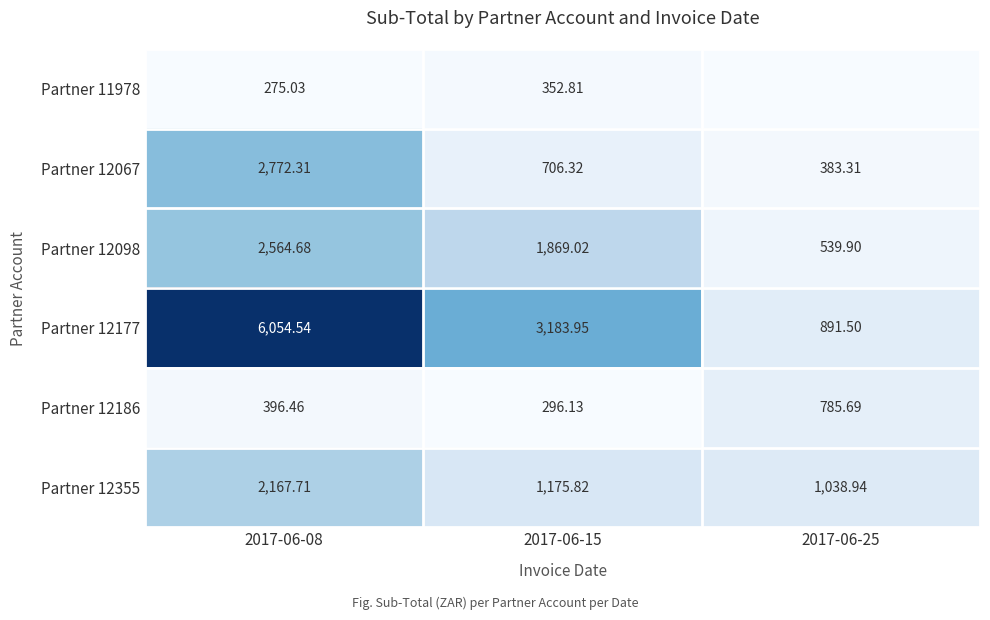

What is the sum of the Partner 12067 values at 2017-06-25 and 2017-06-08?

3155.6